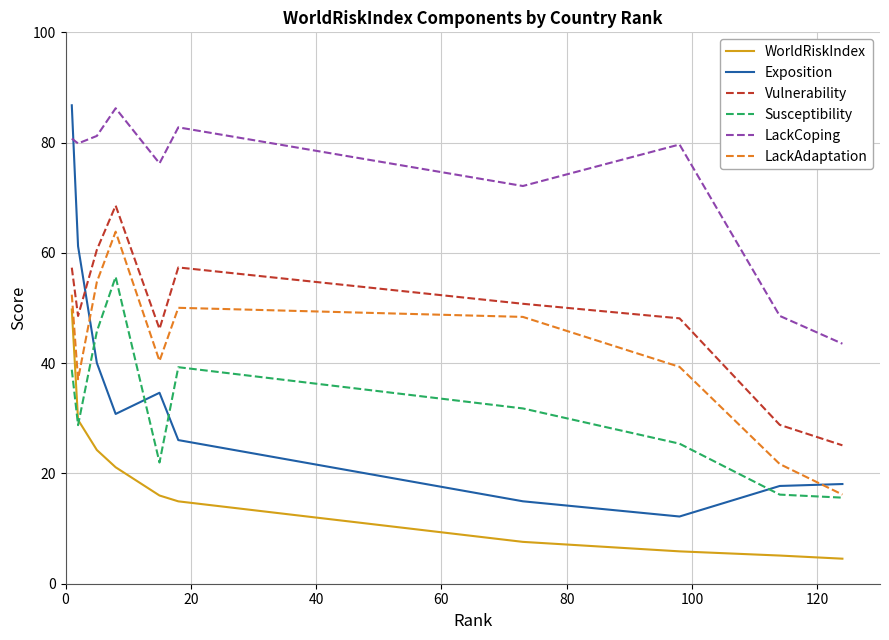

What is the difference between the second highest and second lowest values in the WorldRiskIndex series?

24.6